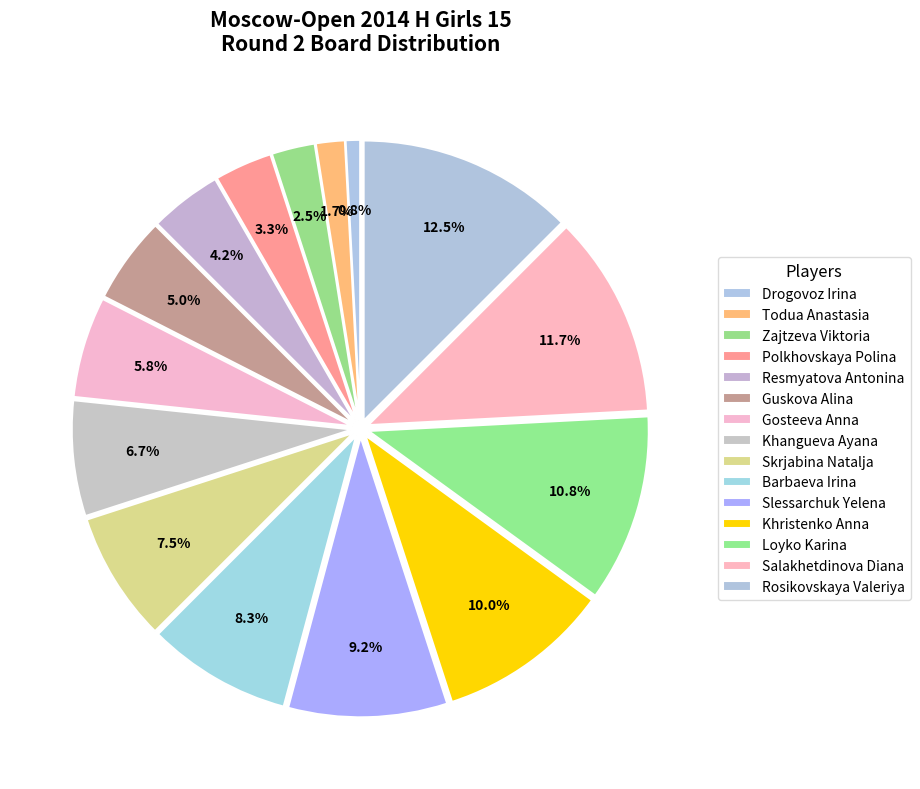

How many segments does this pie chart have?

15